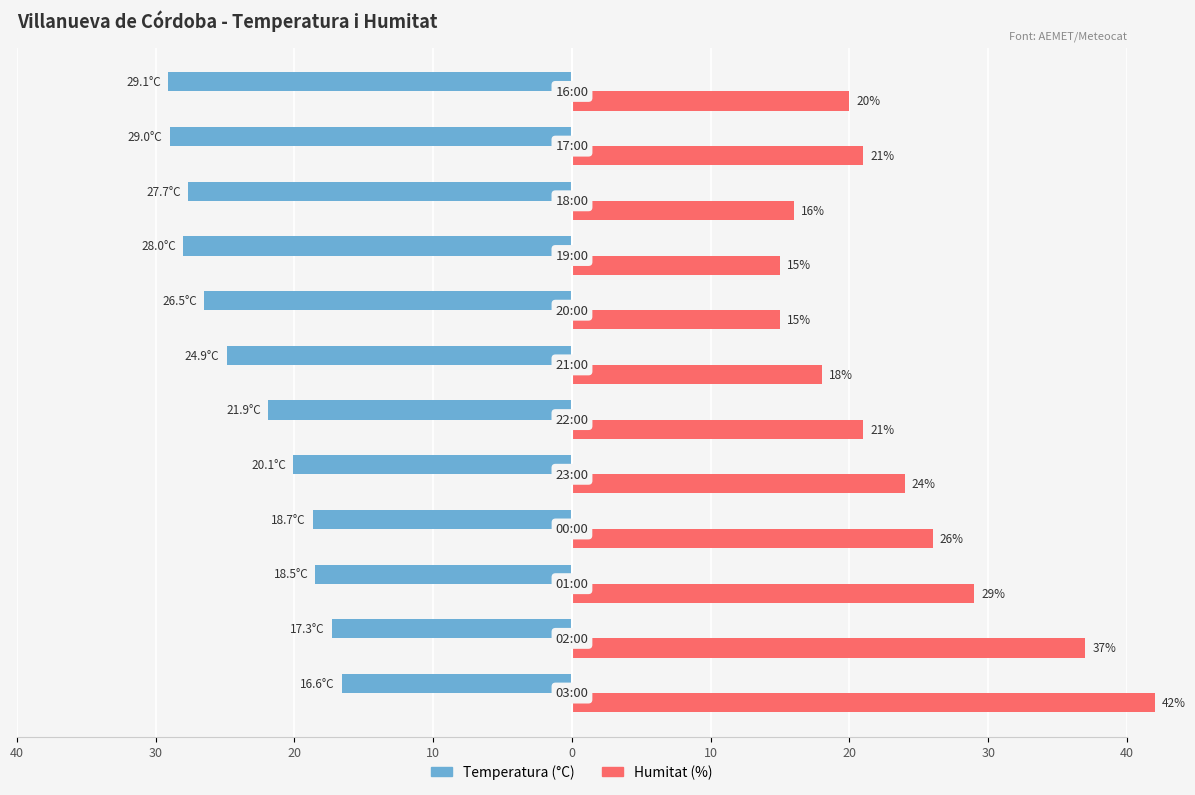

How many data points in Humitat (%) are above 21?

5